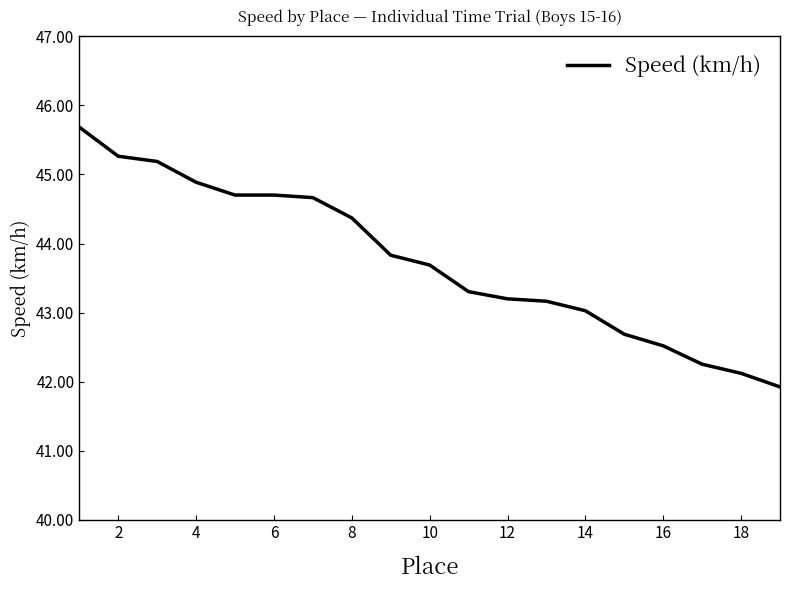

What is the difference between the maximum and minimum values?

3.8